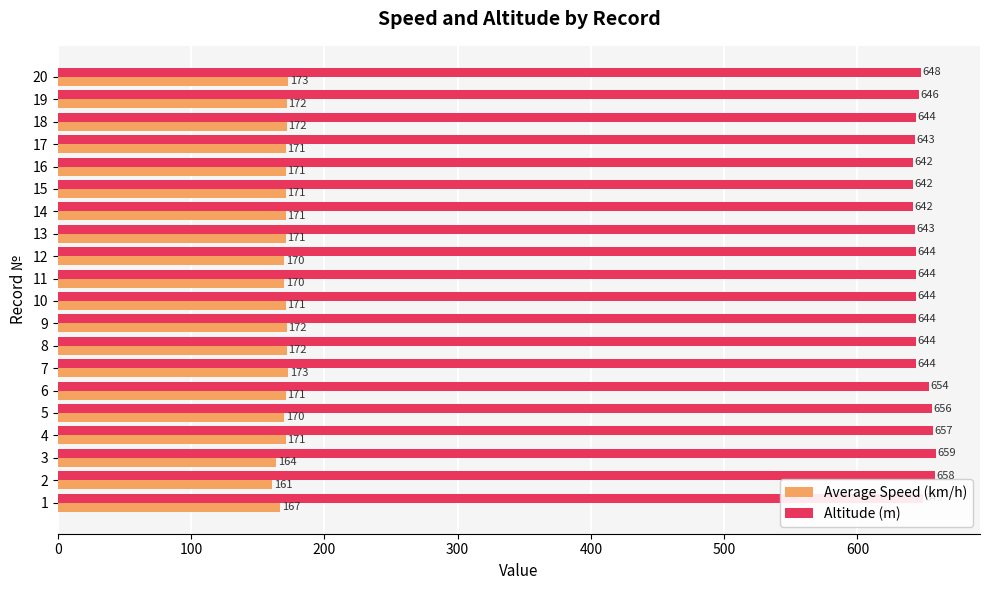

At which category is the sum across all series the highest?

4